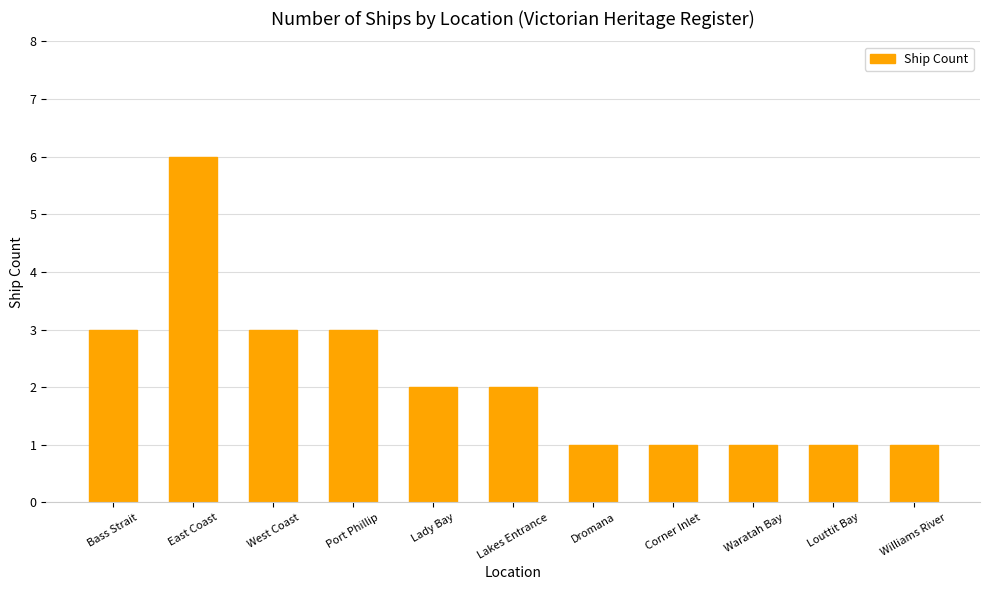

What position from the left is Corner Inlet?

8